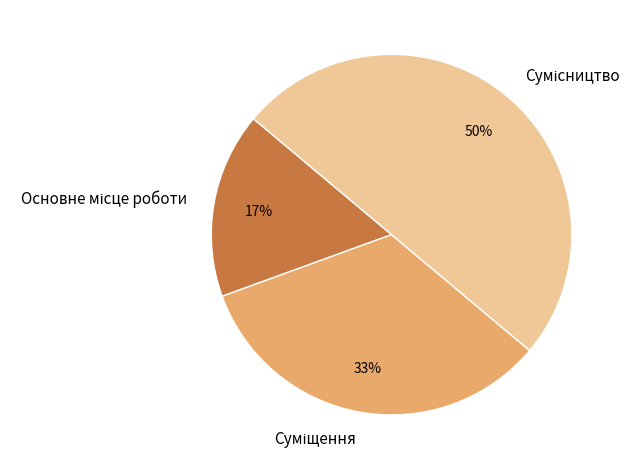

To the nearest percent, what is the difference between the largest and smallest slice percentages?

33%